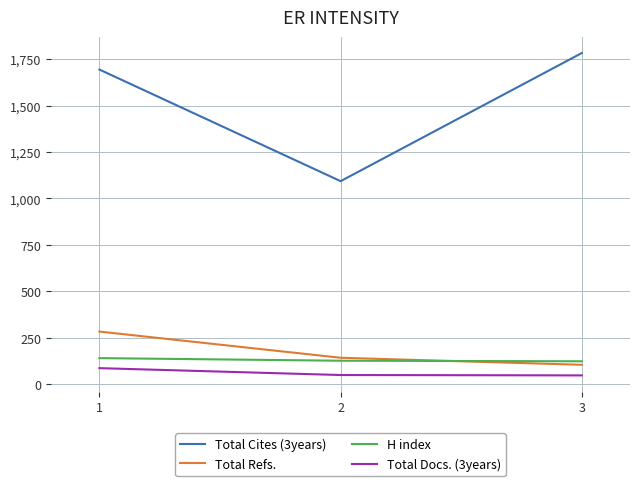

At which label is H index closest to 131?

2